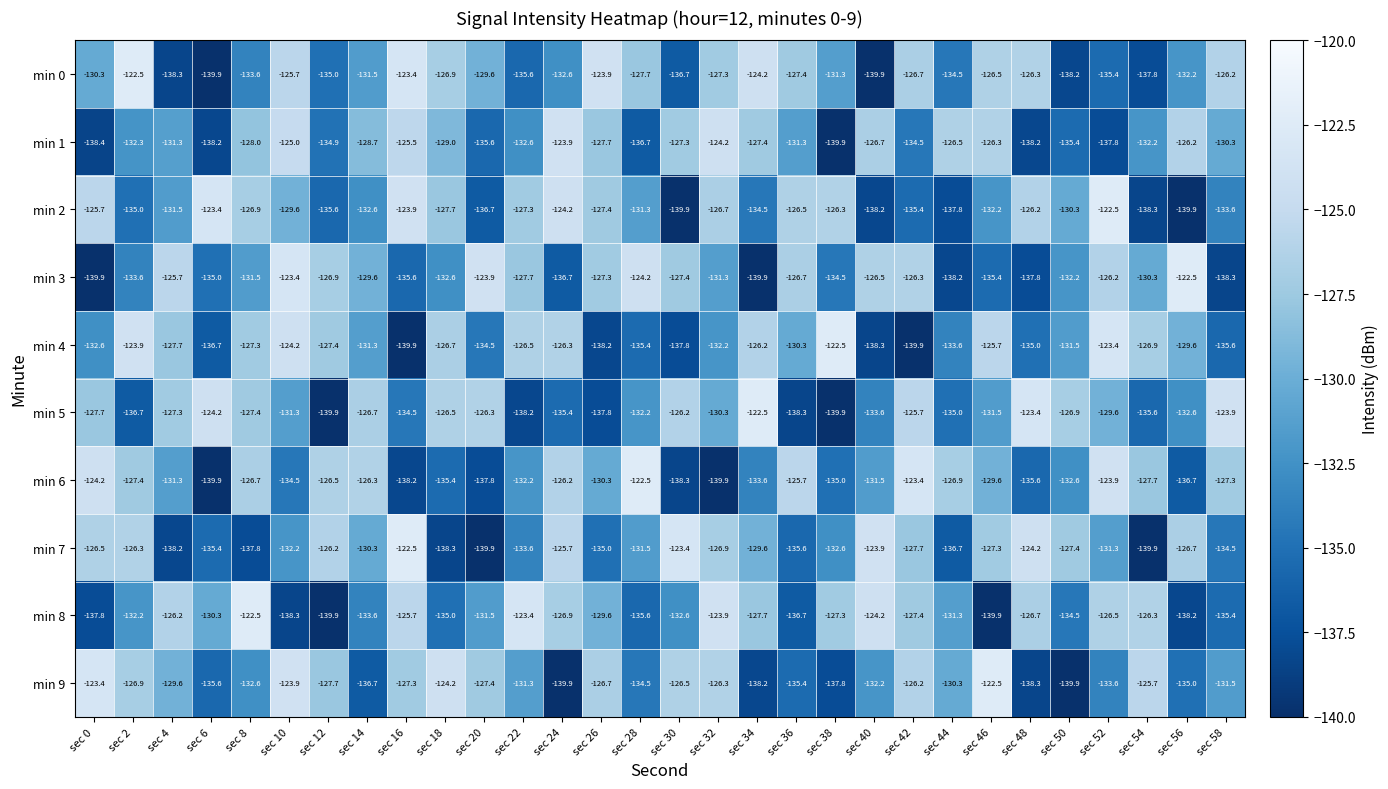

What is the spread (max minus min) of values at sec 48?

14.9